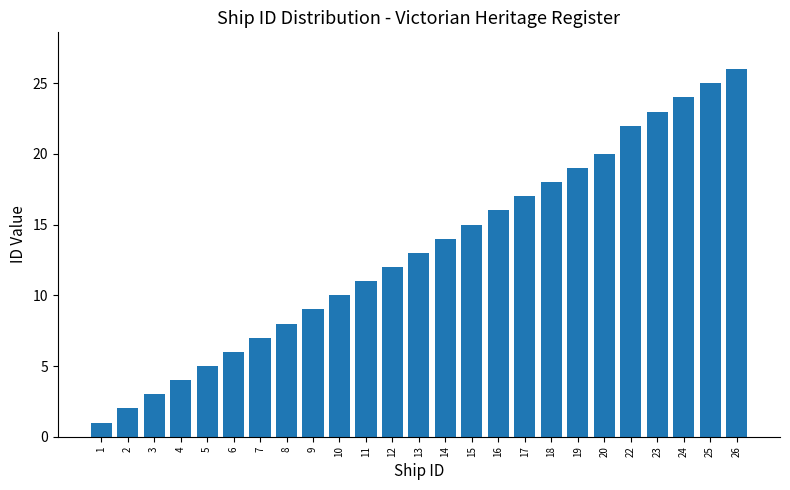

Reading right to left, transcribe all the data shown in this chart.

26=26	25=25	24=24	23=23	22=22	20=20	19=19	18=18	17=17	16=16	15=15	14=14	13=13	12=12	11=11	10=10	9=9	8=8	7=7	6=6	5=5	4=4	3=3	2=2	1=1